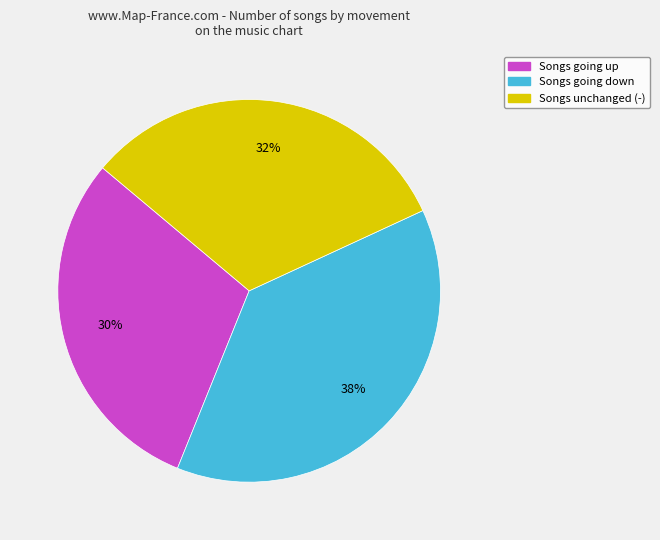

Is it true that Songs unchanged (-) is 46% of the pie?

False